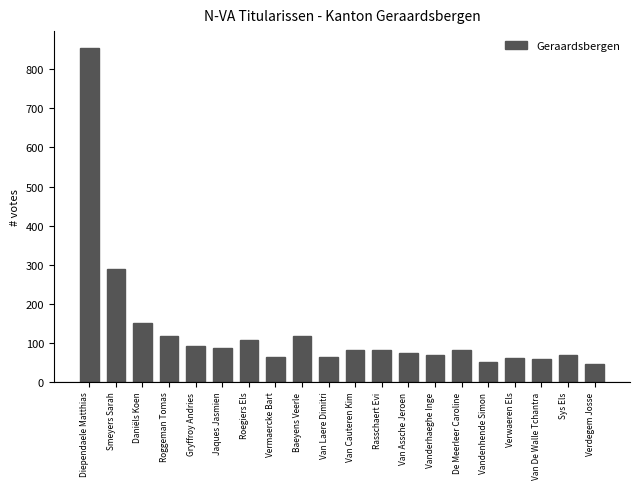

What is the label of the 16th bar from the left?

Vandenhende Simon